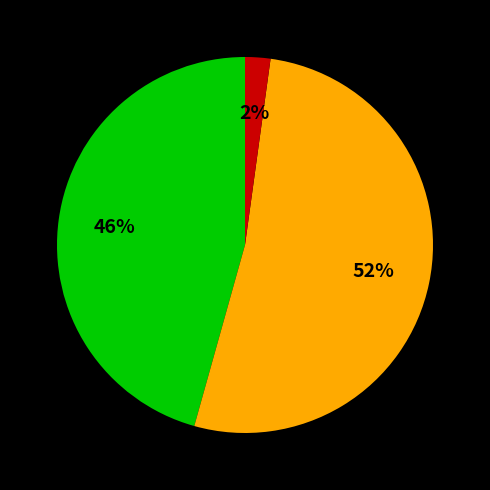

How many segments does this pie chart have?

3